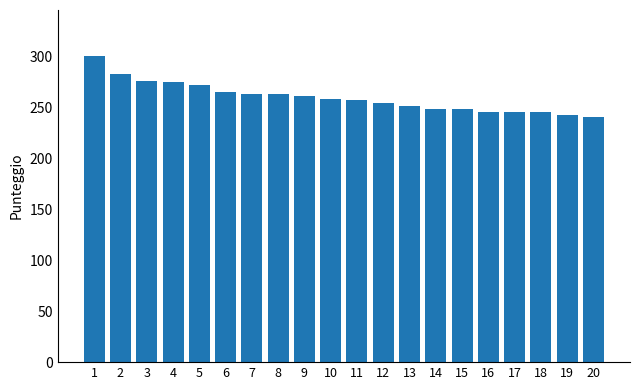

The chart shows a value of 249 at 14. True or false?

True